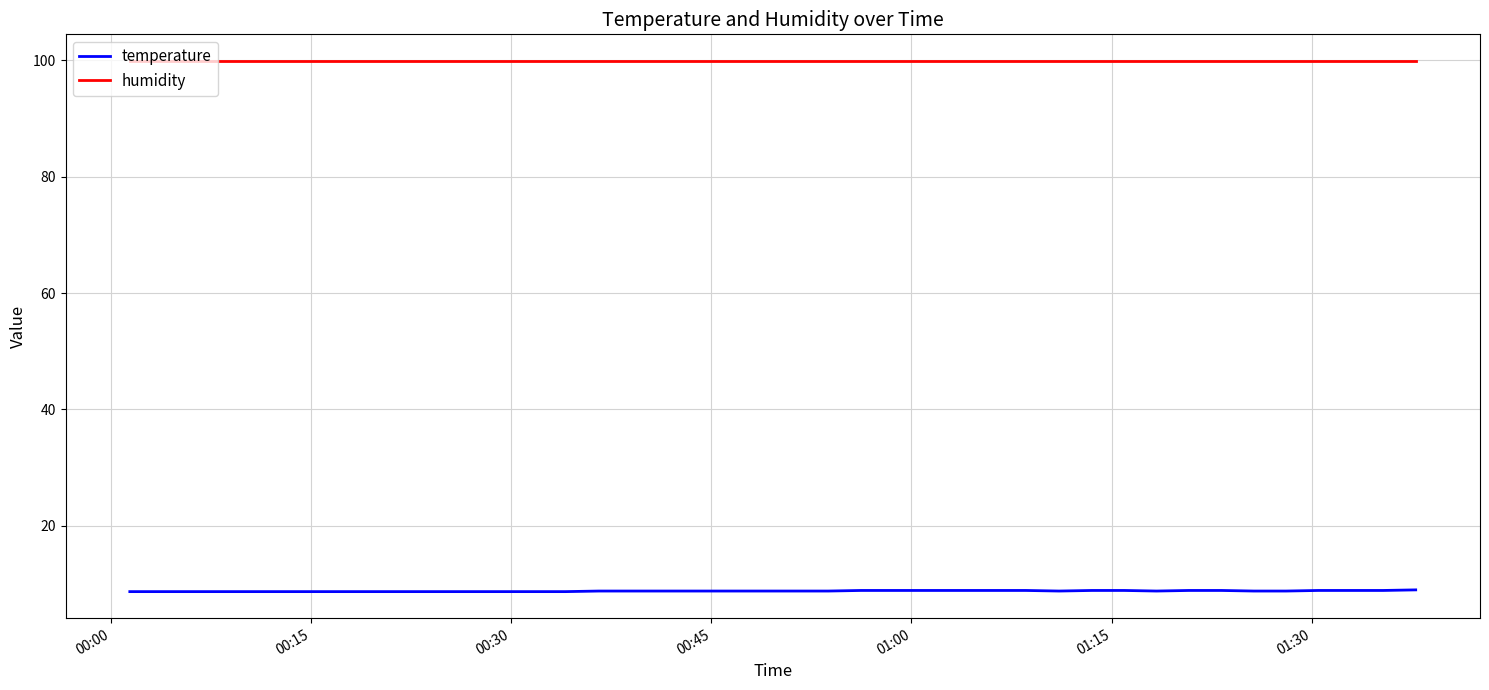

Which series has the widest spread of values?

temperature